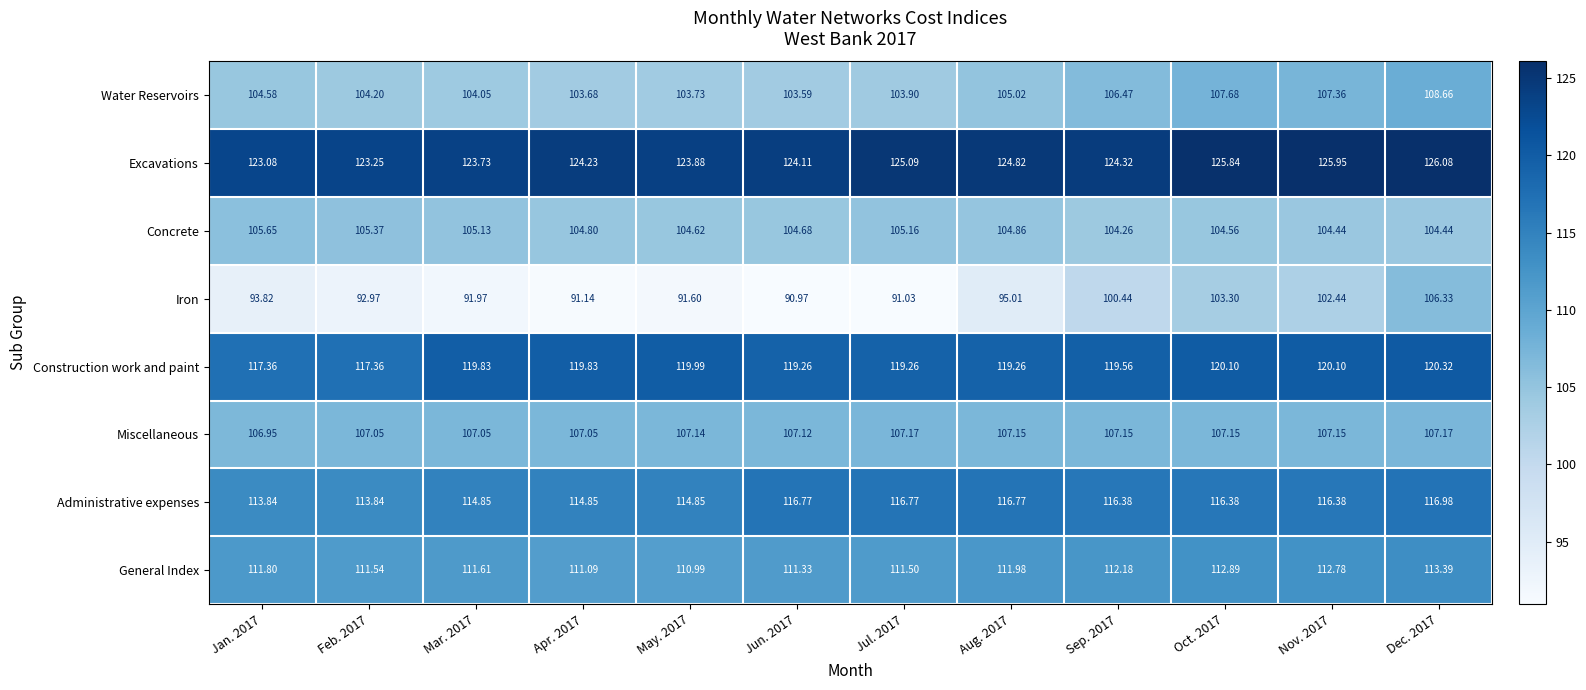

Between Sep. 2017 and Dec. 2017, which series saw the biggest shift?

Iron